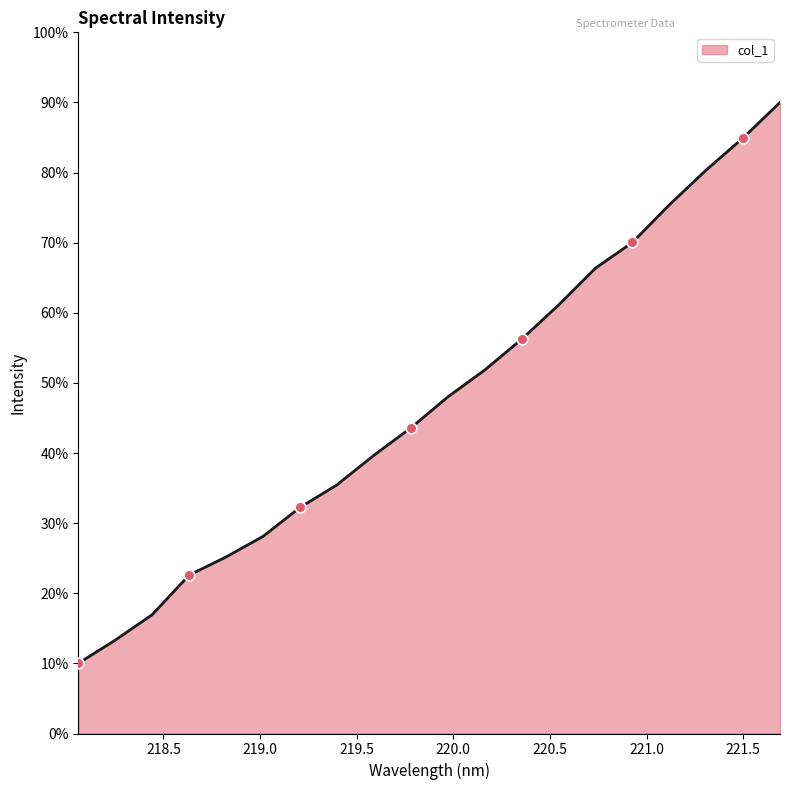

What is the minimum value shown in the chart?

10.0